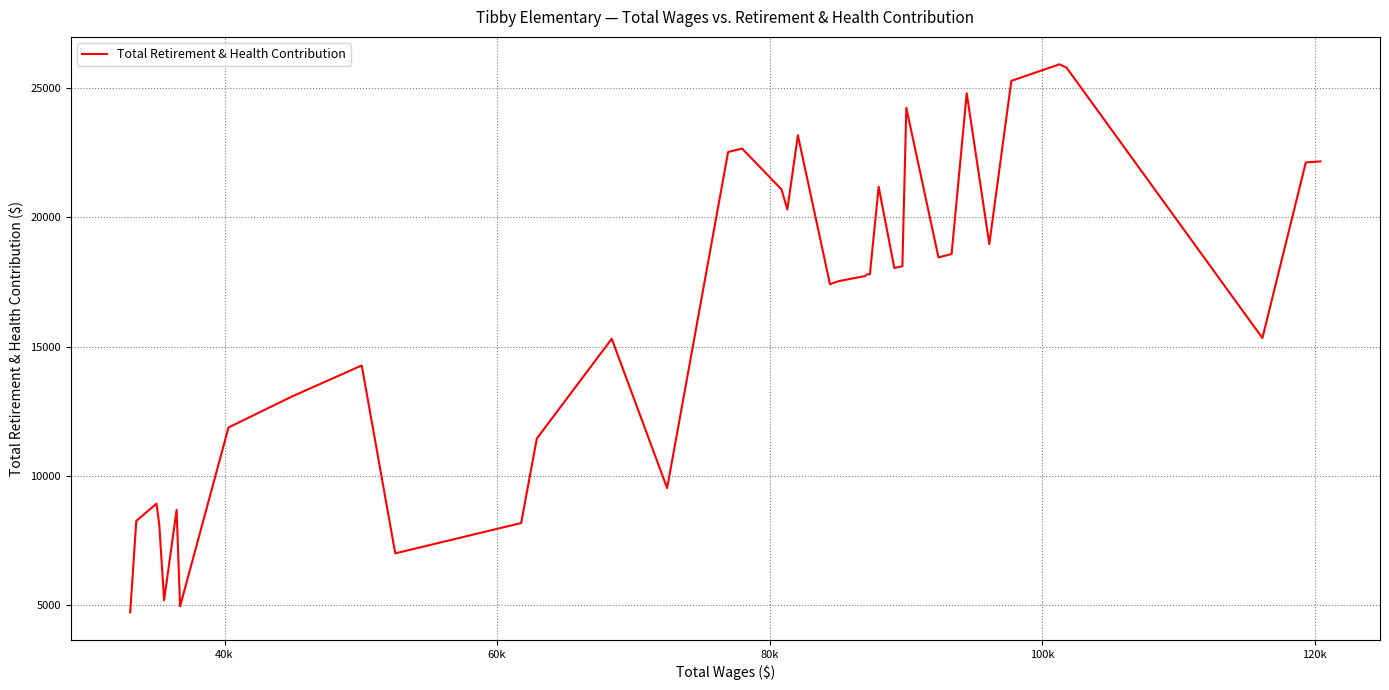

What is the difference between the maximum and minimum values?

21216